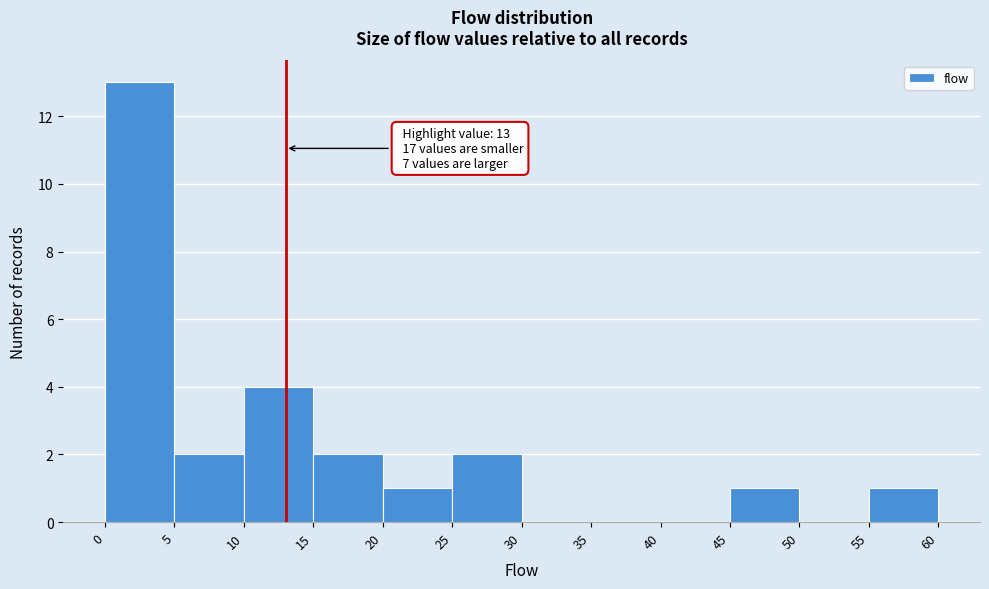

Which range on the x-axis has the tallest bar?

0 to 5